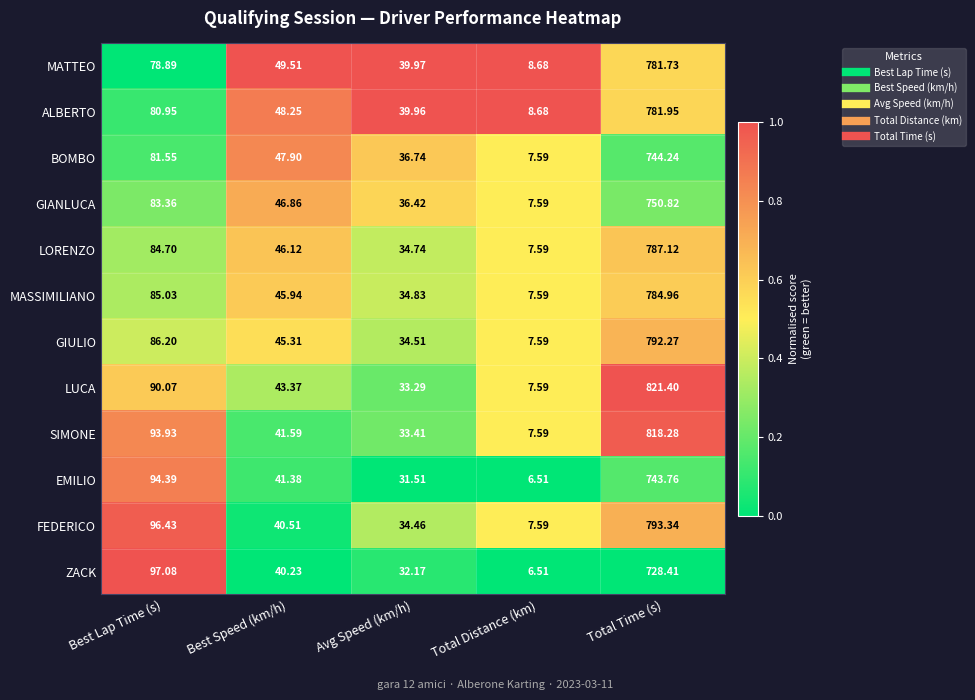

Which series has the largest total across all categories?

LUCA